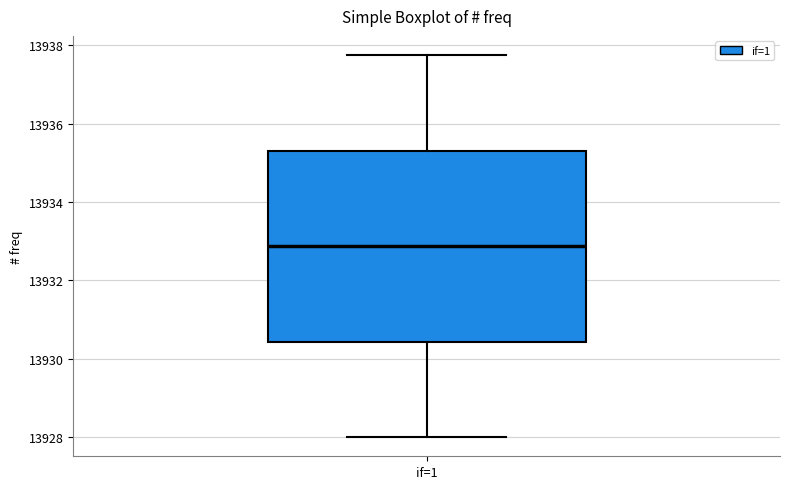

Read this box plot against the y-axis: the position of the median line, the range covered by the box, and the ends of both whiskers. The values are not printed on the chart, so give them approximately, as read against the axis.

median 13932.8, box 13930.4 to 13935.4, whiskers 13928.0 to 13937.8